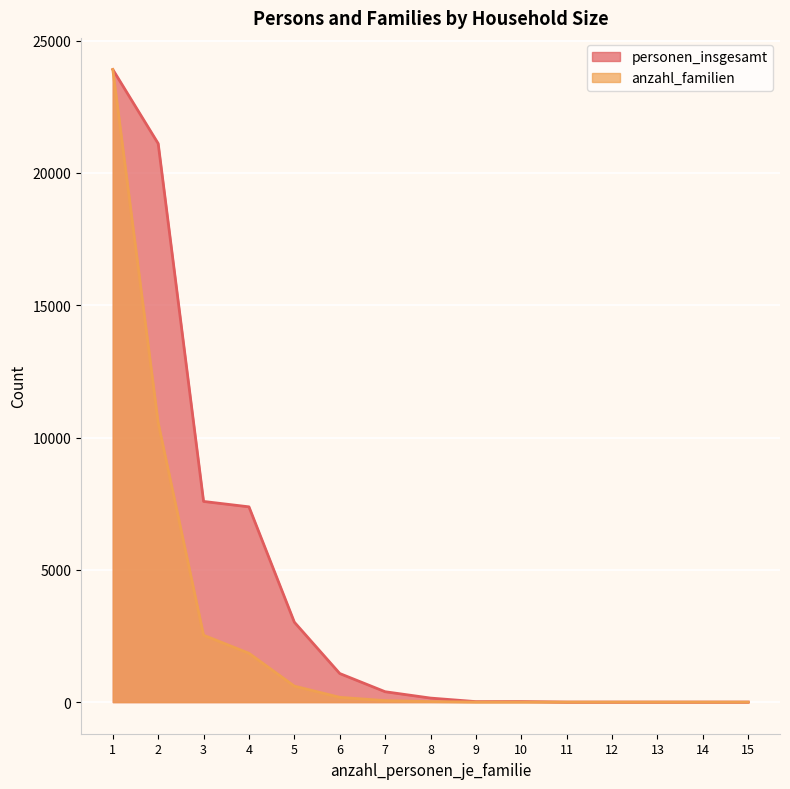

What is the difference between the second highest and second lowest values in the anzahl_familien series?

10555